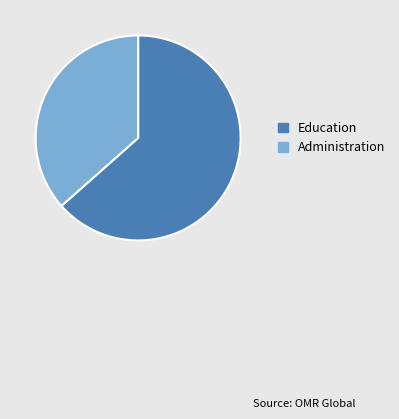

Is the sum of Administration and Education greater than half?

Yes